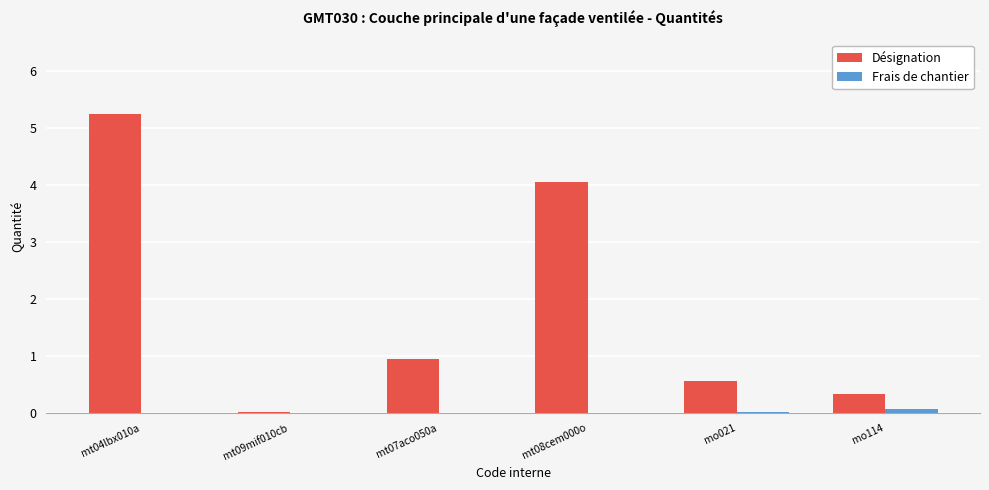

What is the sum of all Désignation values?

11.1